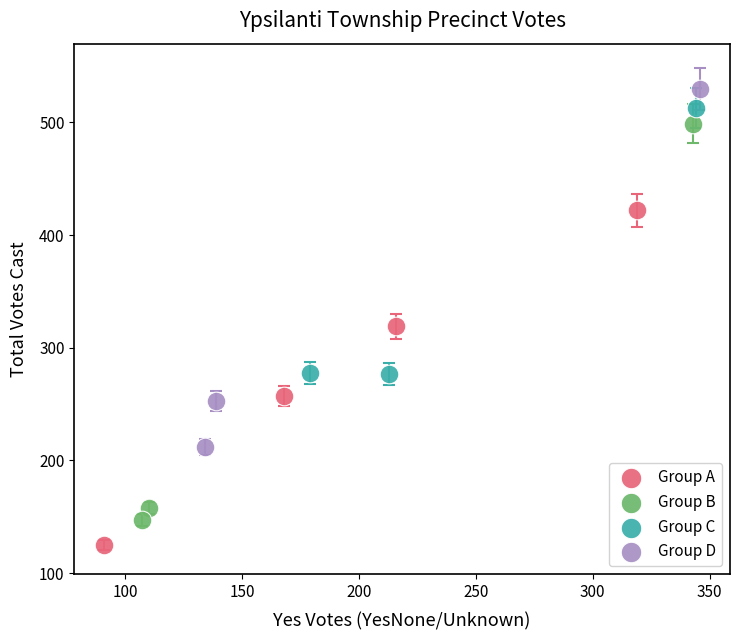

Which series has the largest Y range (max minus min)?

Group B